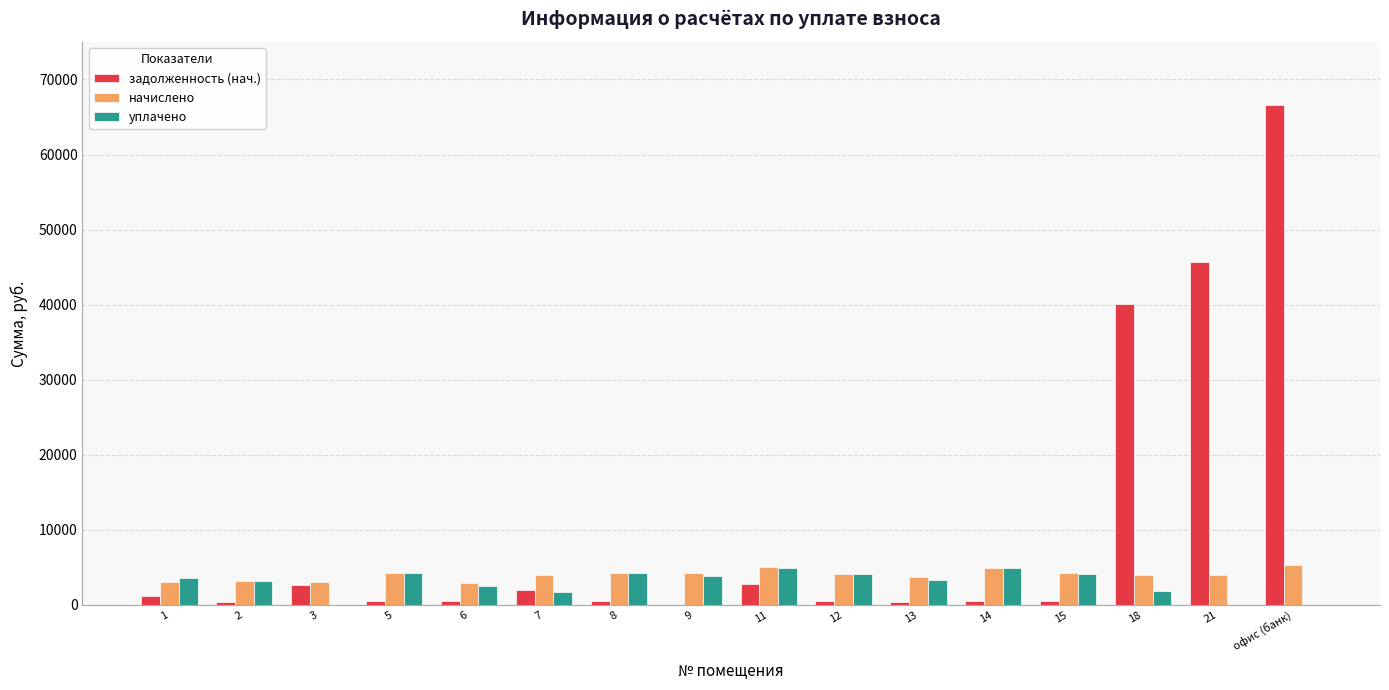

What is the maximum value shown in the chart?

66657.8